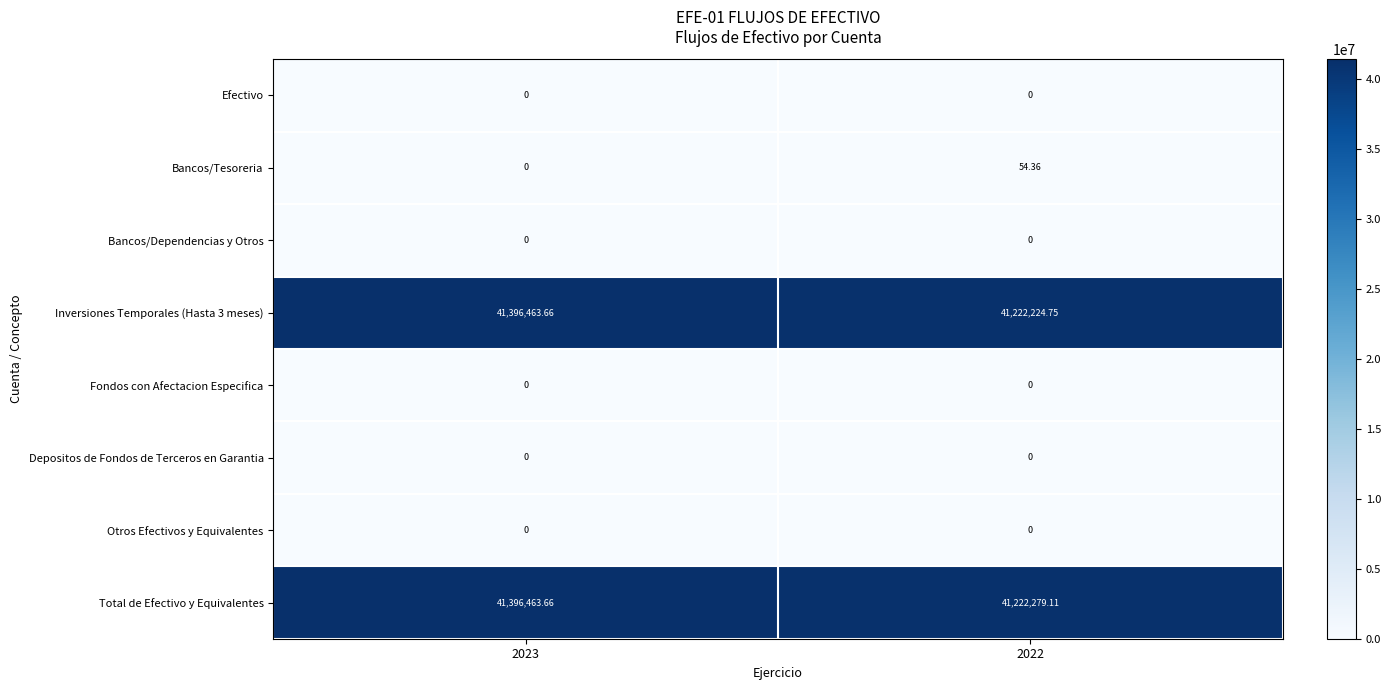

Which series has the largest total across all categories?

Total de Efectivo y Equivalentes